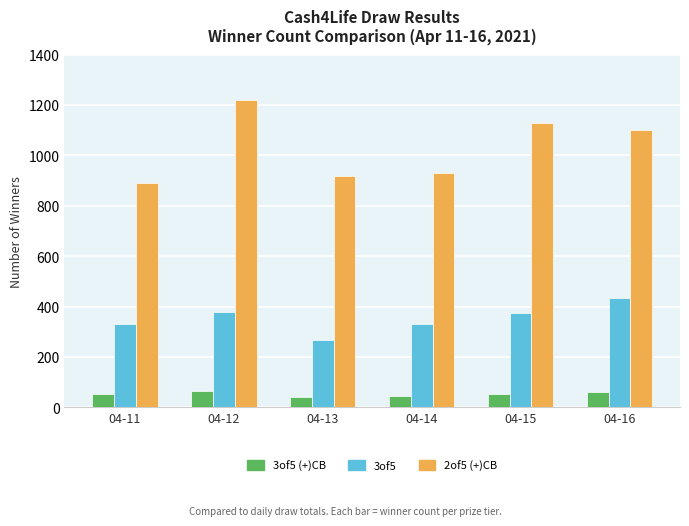

What is the value of the 3of5 bar at the 6th from the left?

435